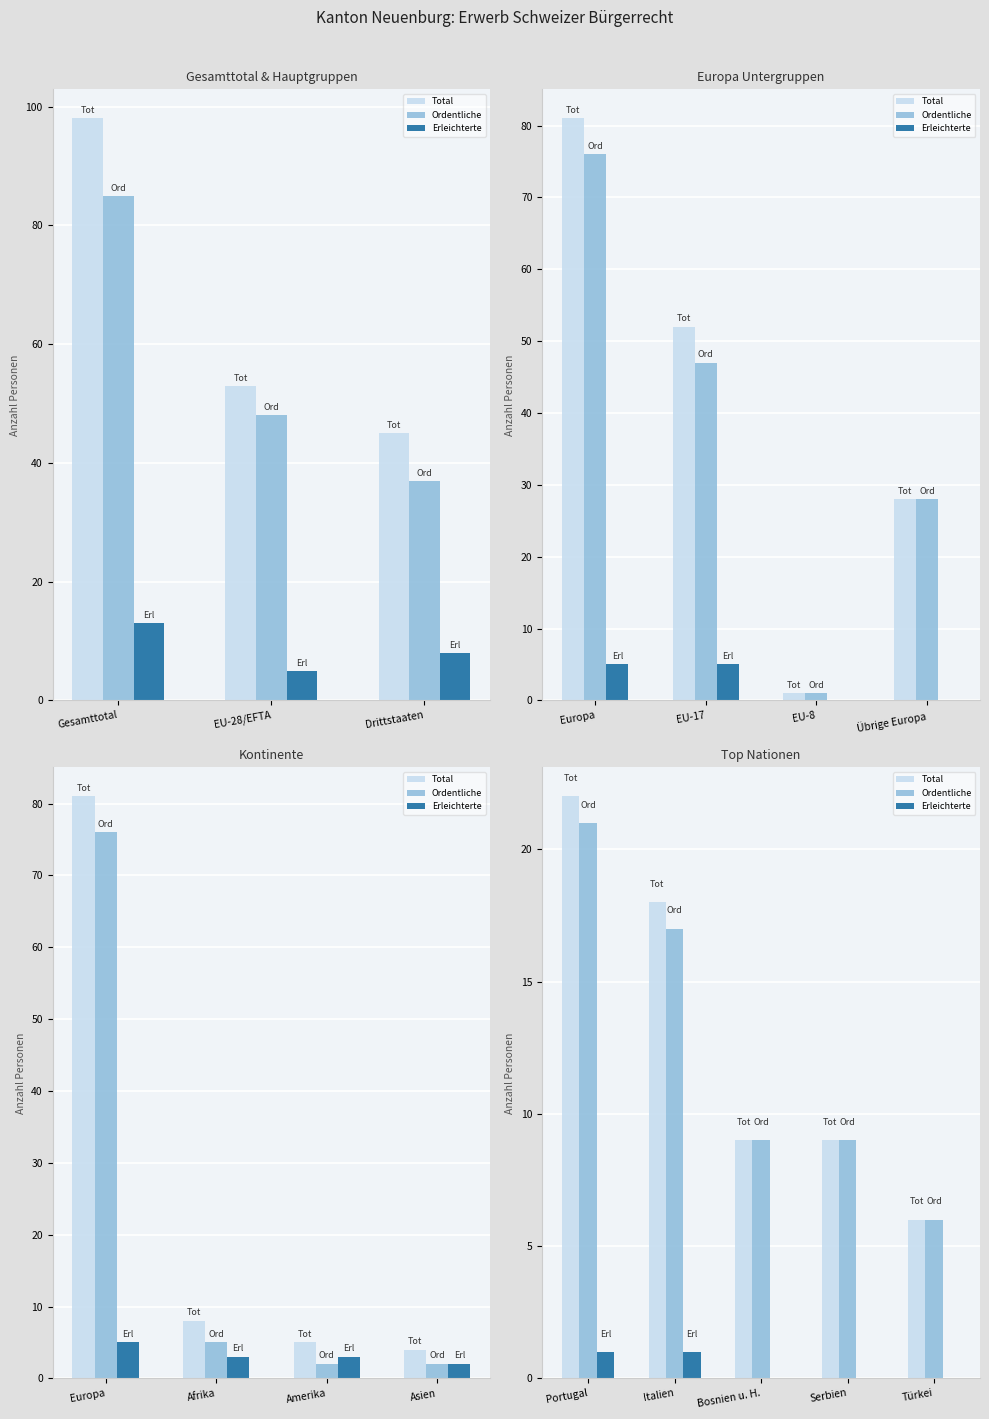

Which series has the largest range (max minus min)?

Total